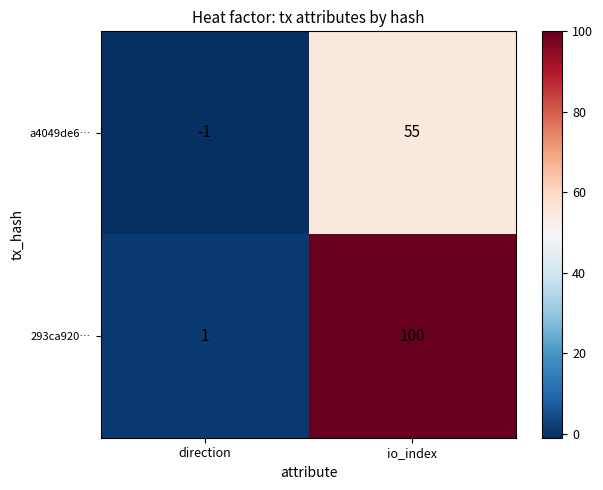

What value does the a4049de6… series have at io_index, to the nearest 10?

60